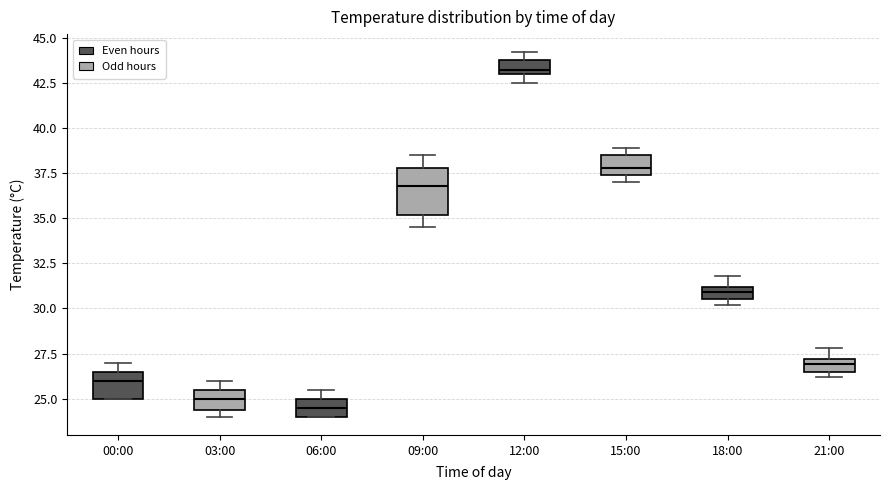

Which box has the highest median line?

12:00